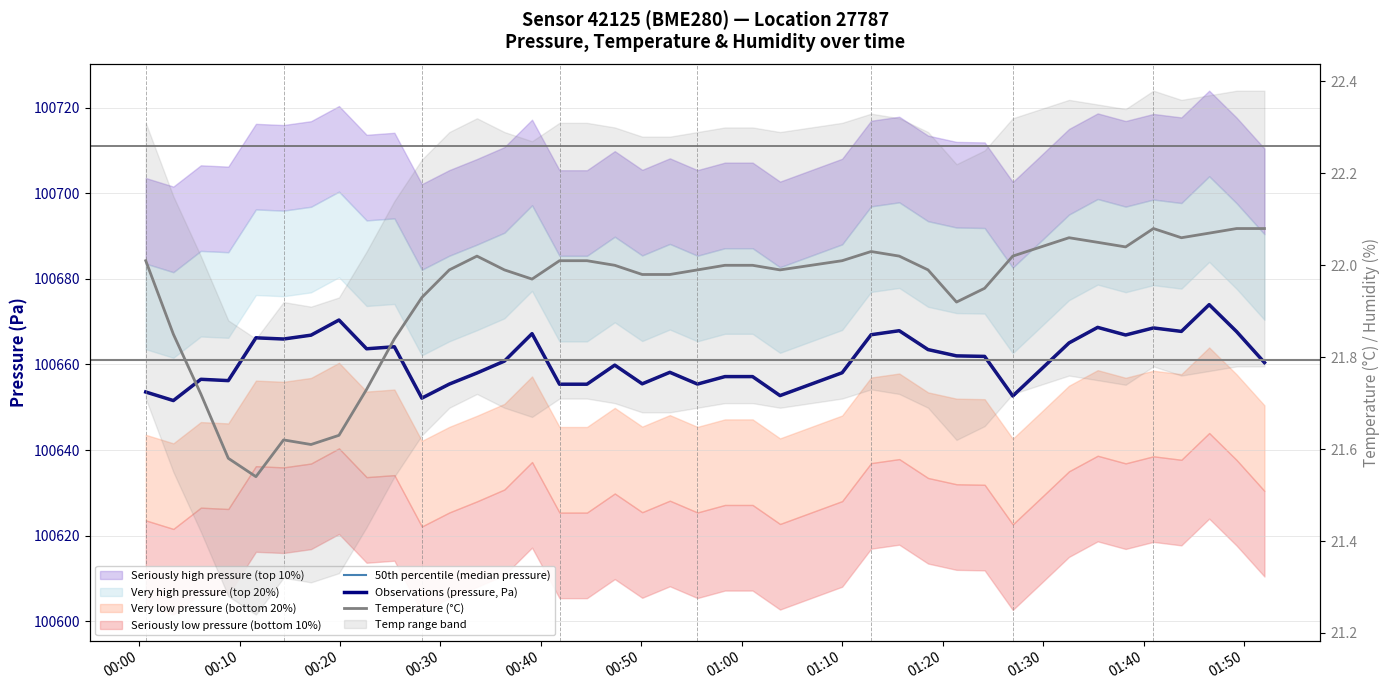

At how many categories does at least one series exceed 13358?

40